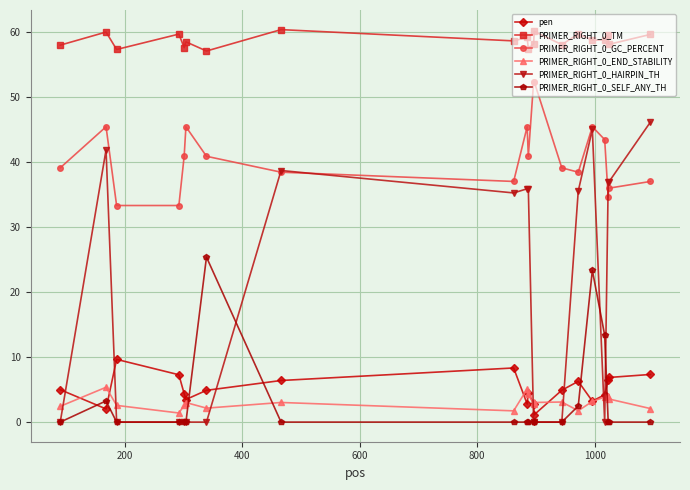

True or false: PRIMER_RIGHT_0_GC_PERCENT has more than 2 points higher than both neighbors.

True